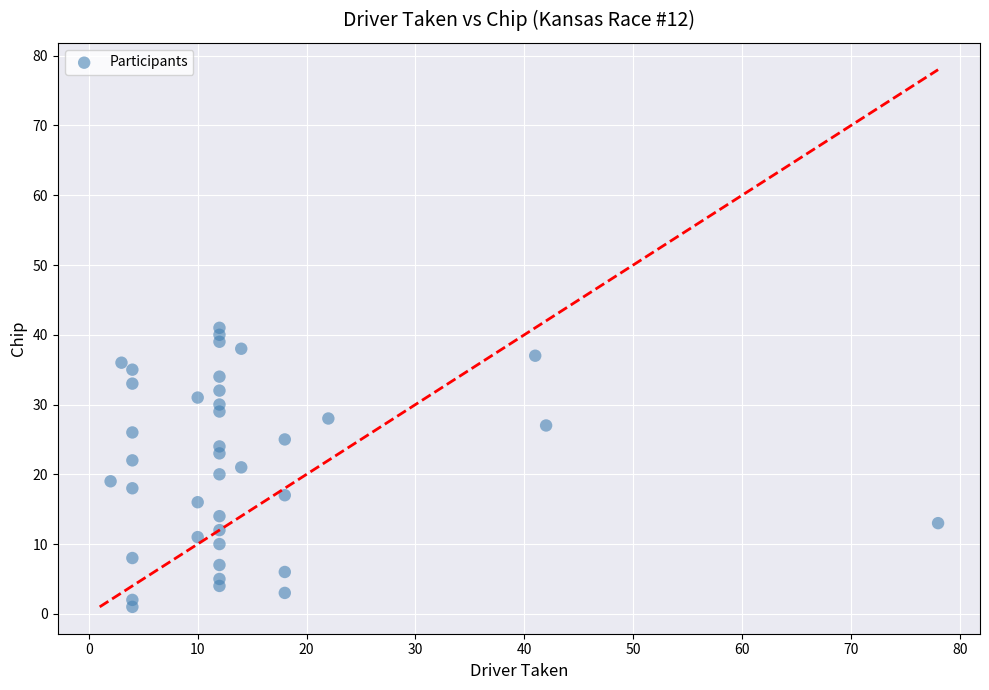

What is the range of X values (max minus min)?

76